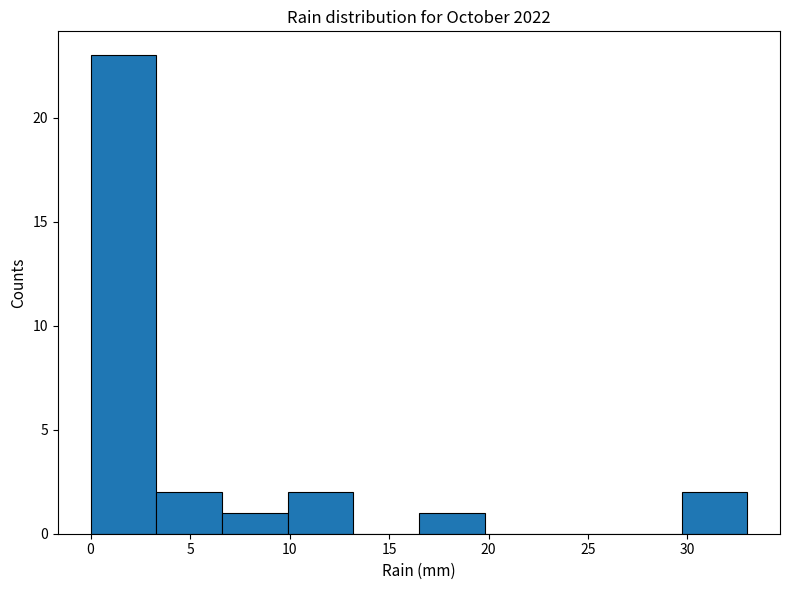

Reading left to right, list every bar in this chart as the range it spans on the x-axis followed by its height. Neither the bar edges nor the heights are printed on the chart, so give them approximately, as read against the axes.

0.0 to 3.3: 23
3.3 to 6.6: 2
6.6 to 9.9: 1
9.9 to 13.2: 2
13.2 to 16.5: 0
16.5 to 19.8: 1
19.8 to 23.1: 0
23.1 to 26.4: 0
26.4 to 29.7: 0
29.7 to 33.0: 2